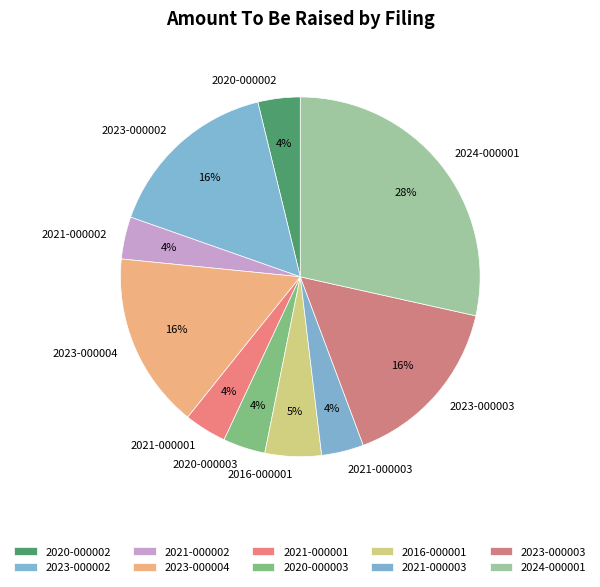

Combined, do 2023-000002 and 2020-000003 account for over 50%?

No